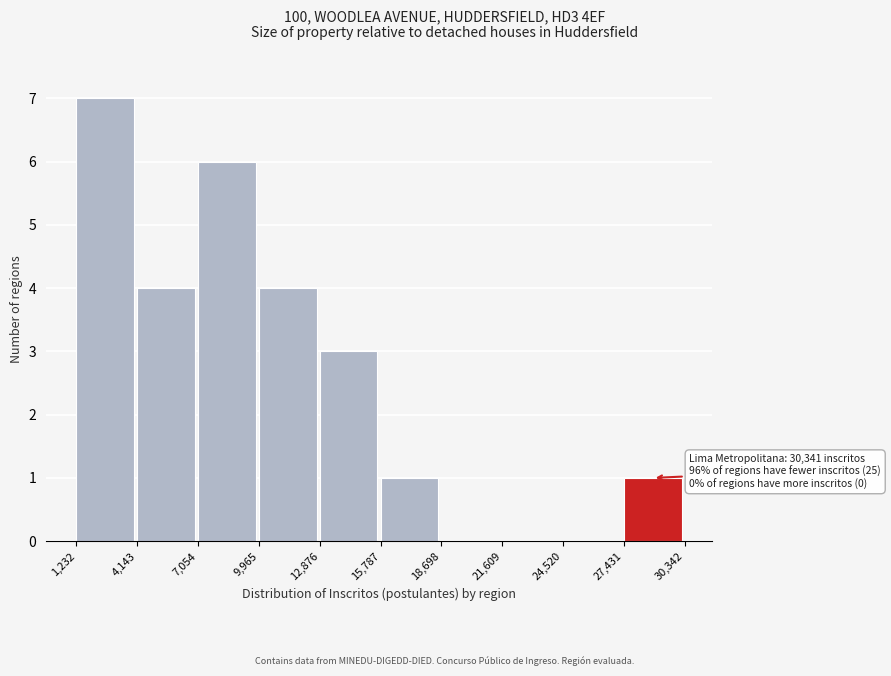

Which range on the x-axis has the tallest bar?

1,232 to 4,143